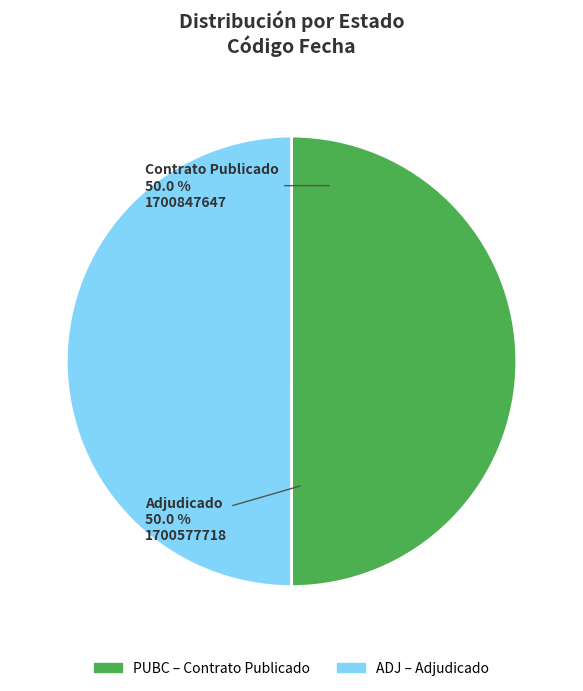

What is the ratio of the value at ADJ to the value at PUBC?

1.0